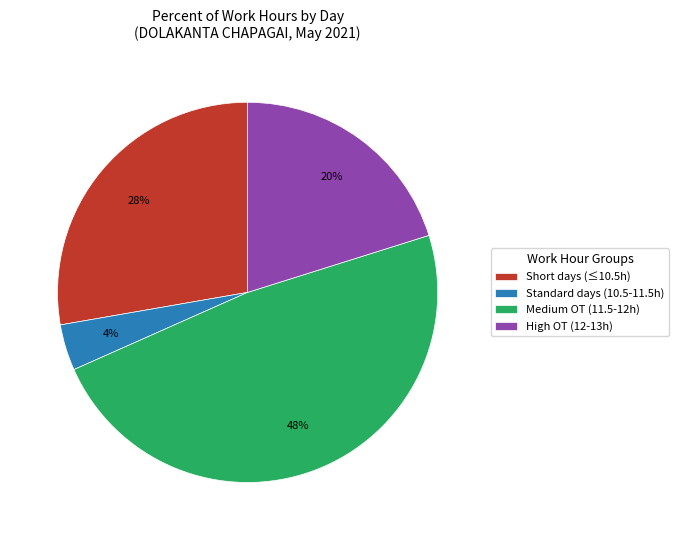

Which slice is the smallest?

Standard days (10.5-11.5h)